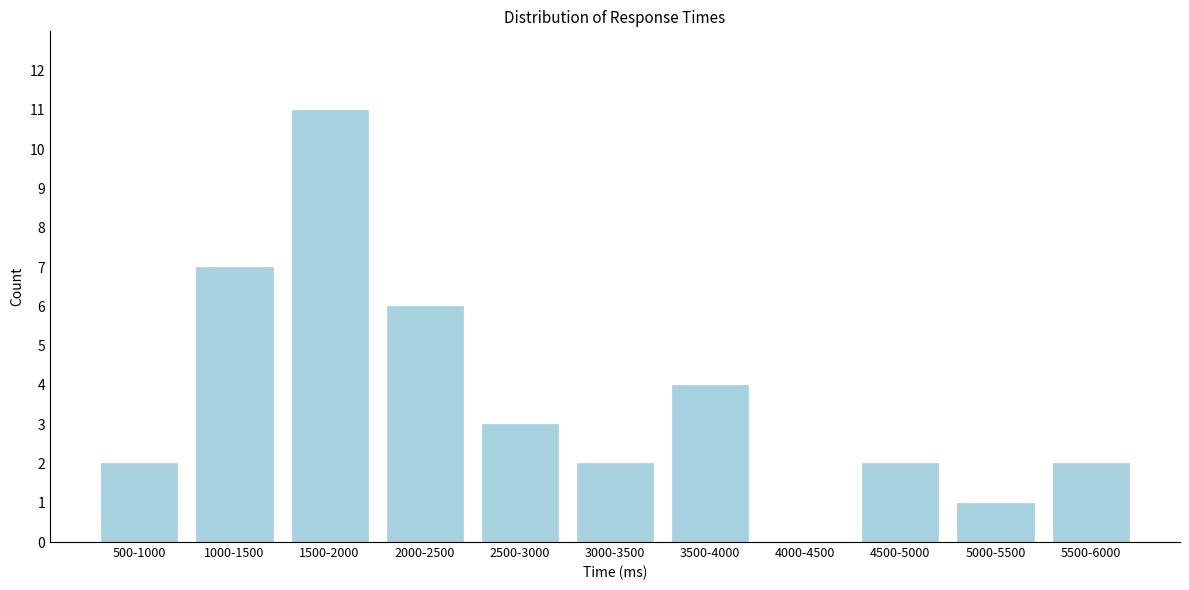

Reading left to right, what are all the values shown in this chart?

500-1000=2	1000-1500=7	1500-2000=11	2000-2500=6	2500-3000=3	3000-3500=2	3500-4000=4	4000-4500=0	4500-5000=2	5000-5500=1	5500-6000=2